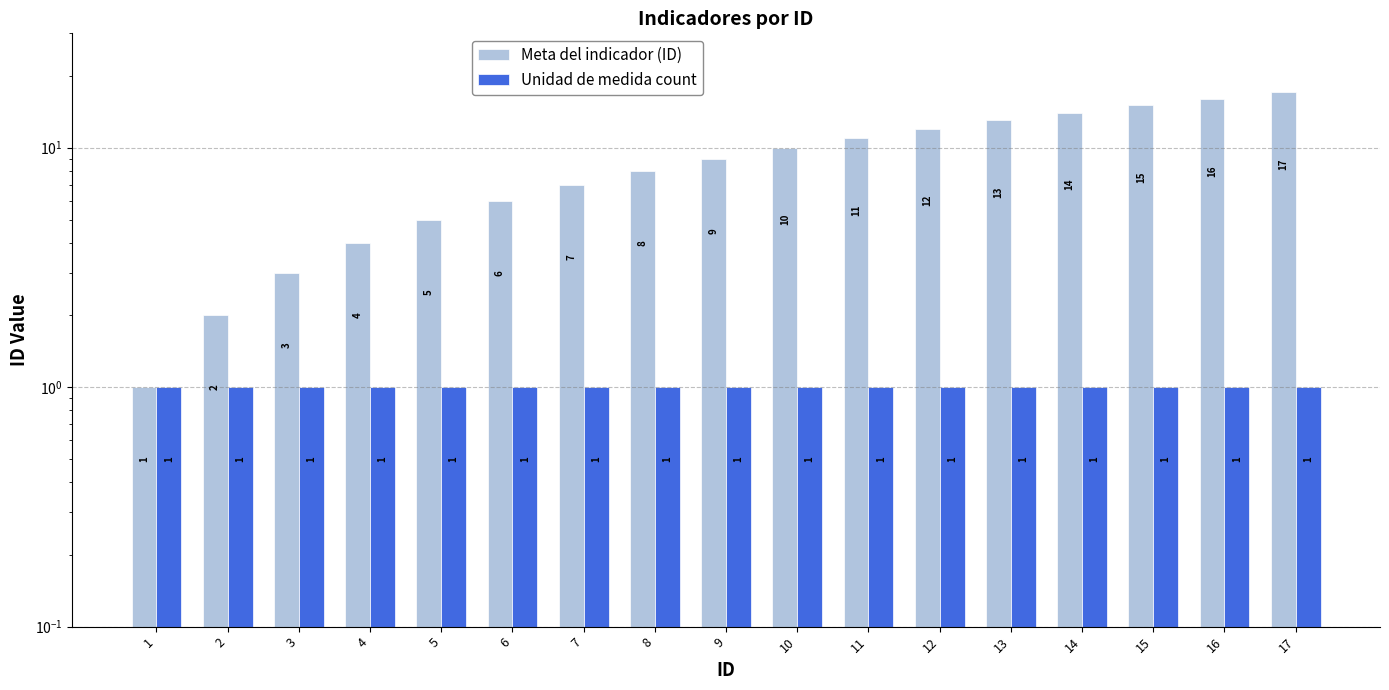

What is the value of the Unidad de medida count bar at the 9th from the left?

1